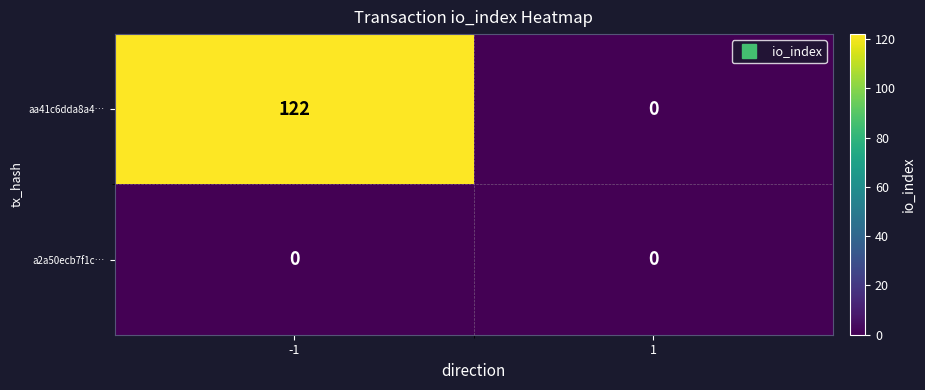

What is the sum of all aa41c6dda8a4… values?

122